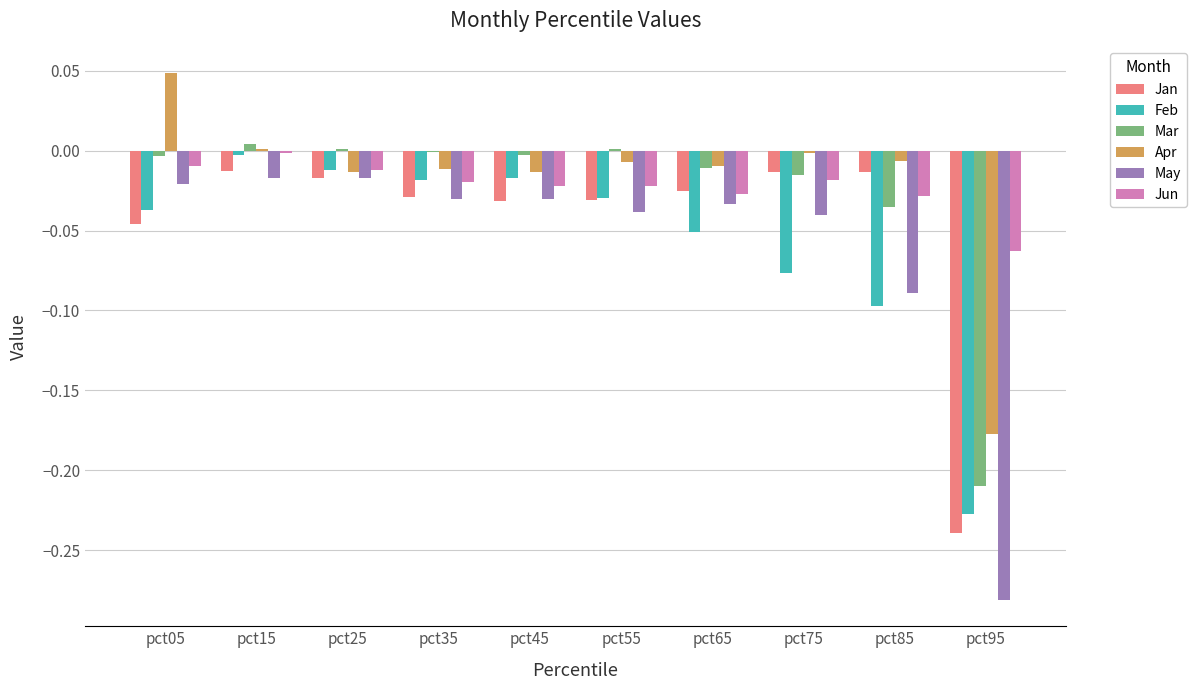

What are all the series names shown in the legend?

Jan, Feb, Mar, Apr, May, Jun